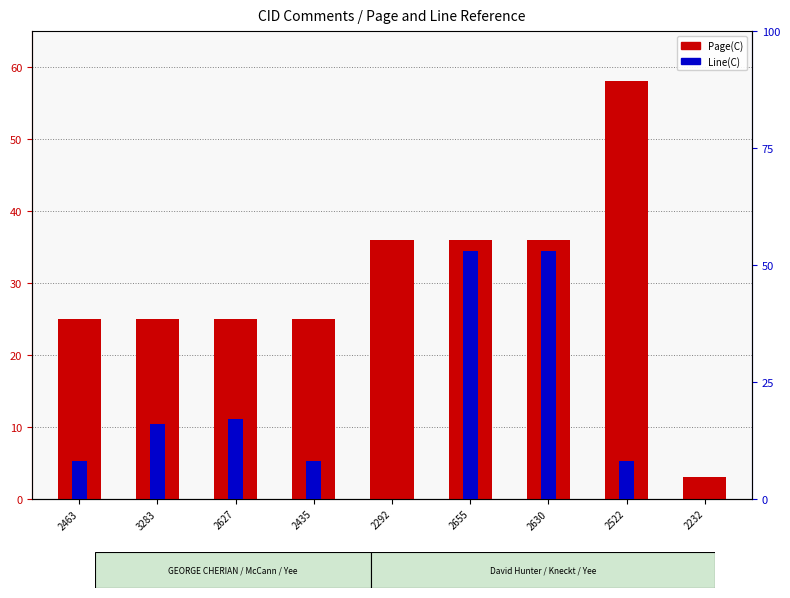

What is the total value across all series at 3283?

41